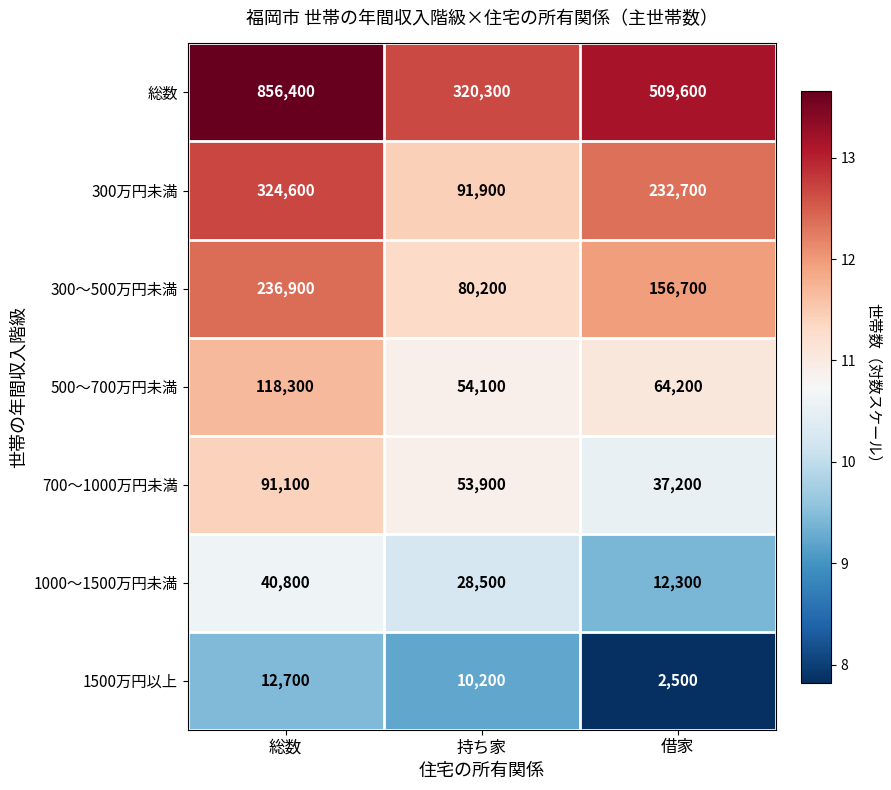

What is the minimum value for 1000～1500万円未満?

12300